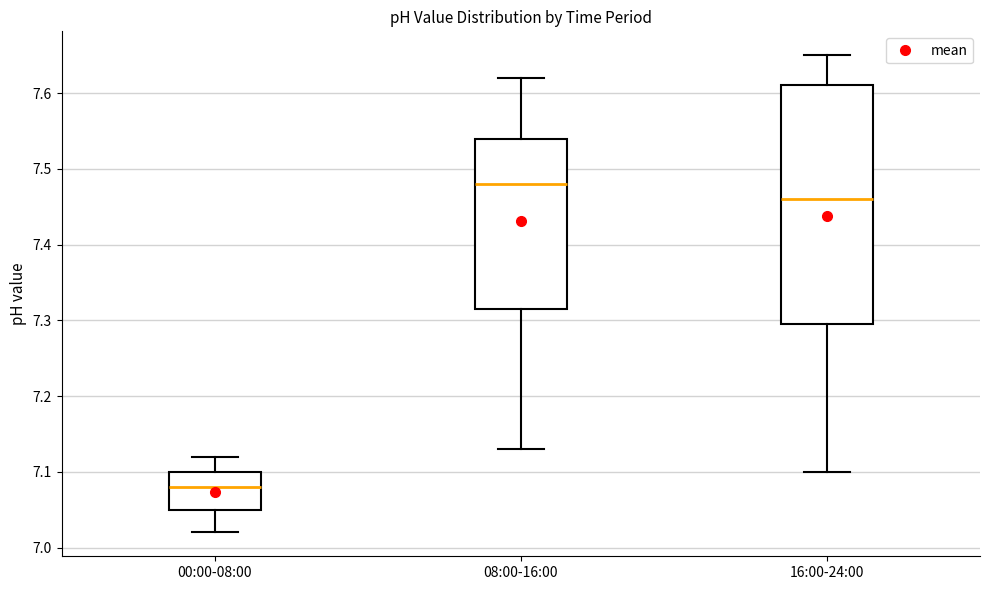

Reading left to right, transcribe this box plot: for each box, give where its median line is, the range the box spans, and where its two whiskers end, as read against the y-axis. The values are not printed on the chart, so give them approximately, as read against the axis.

00:00-08:00: median 7.08, box 7.05 to 7.10, whiskers 7.02 to 7.12
08:00-16:00: median 7.48, box 7.32 to 7.54, whiskers 7.13 to 7.62
16:00-24:00: median 7.46, box 7.30 to 7.61, whiskers 7.10 to 7.65